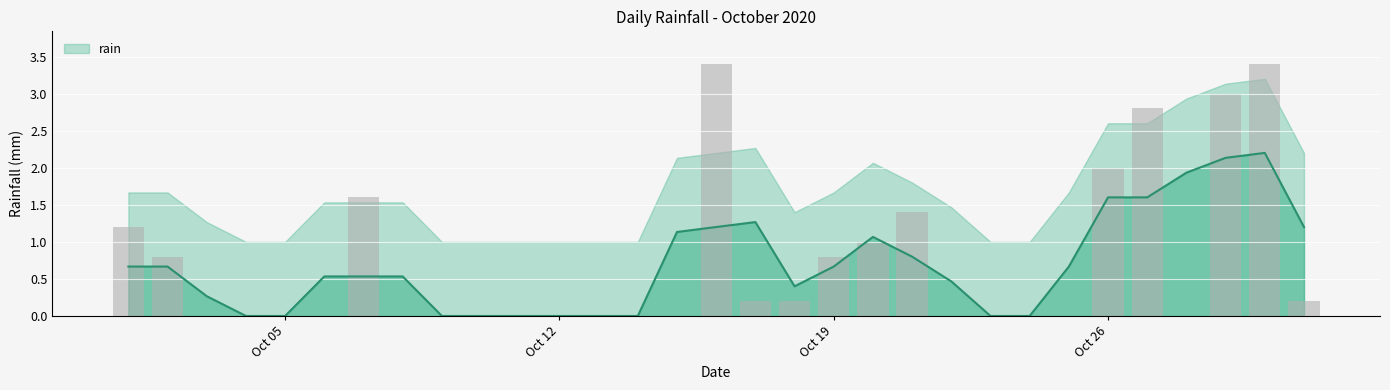

What is the difference between the maximum and minimum values?

3.4